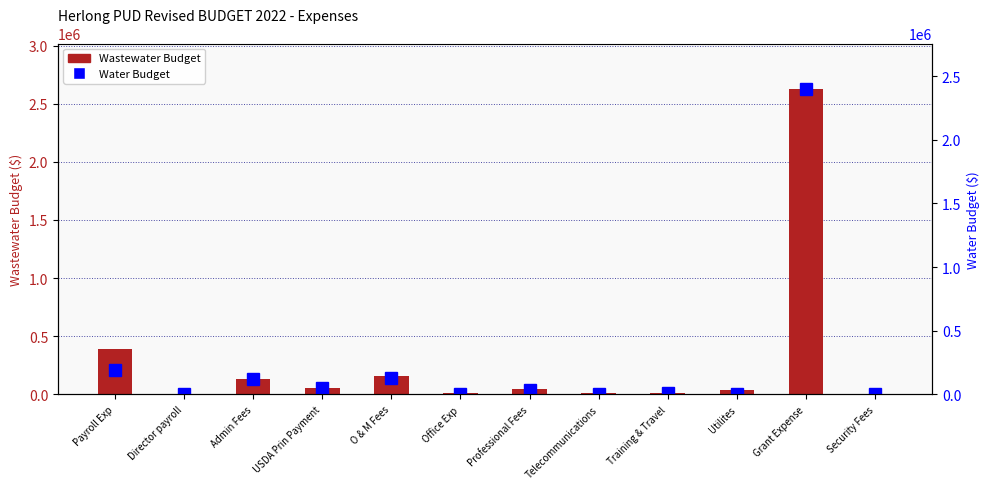

What is the difference between the Wastewater Budget values at Office Exp and USDA Prin Payment?

45950